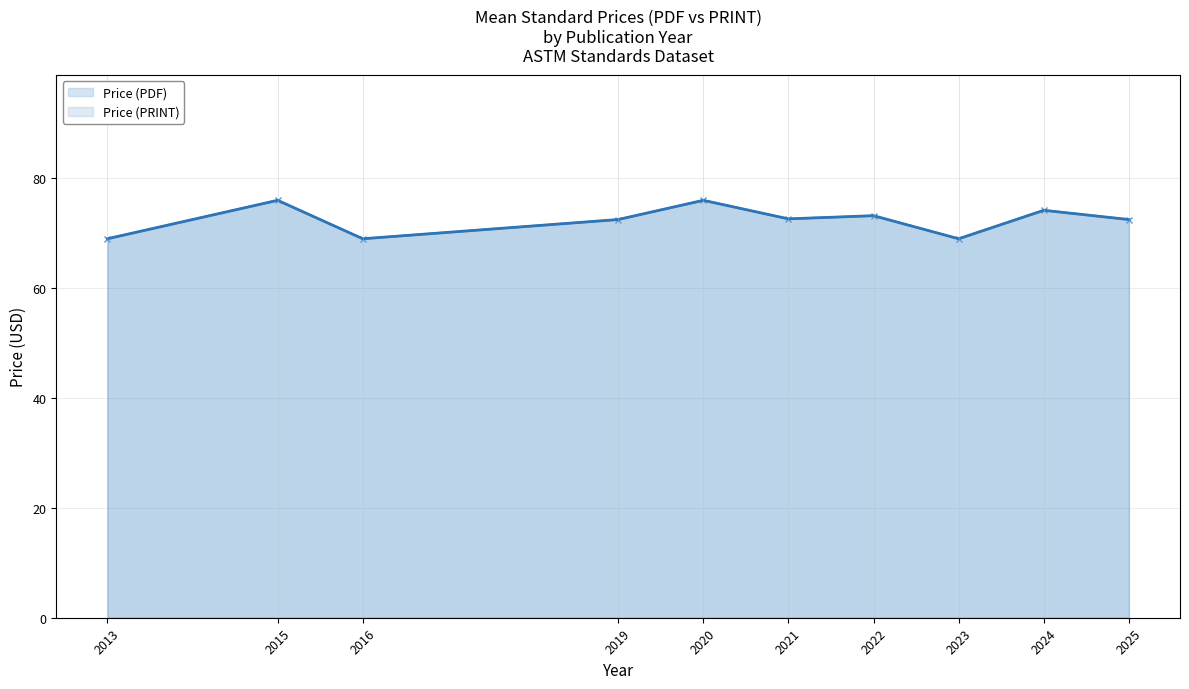

True or false: Price (PDF) has more than 1 points higher than both neighbors.

True